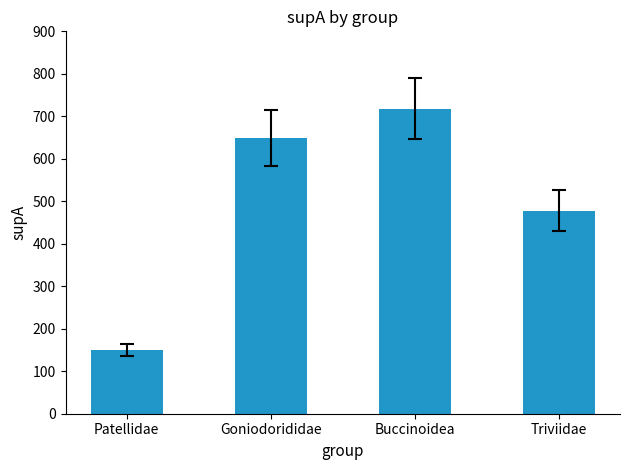

Reading left to right, what are all the values shown in this chart?

150	649	718	478